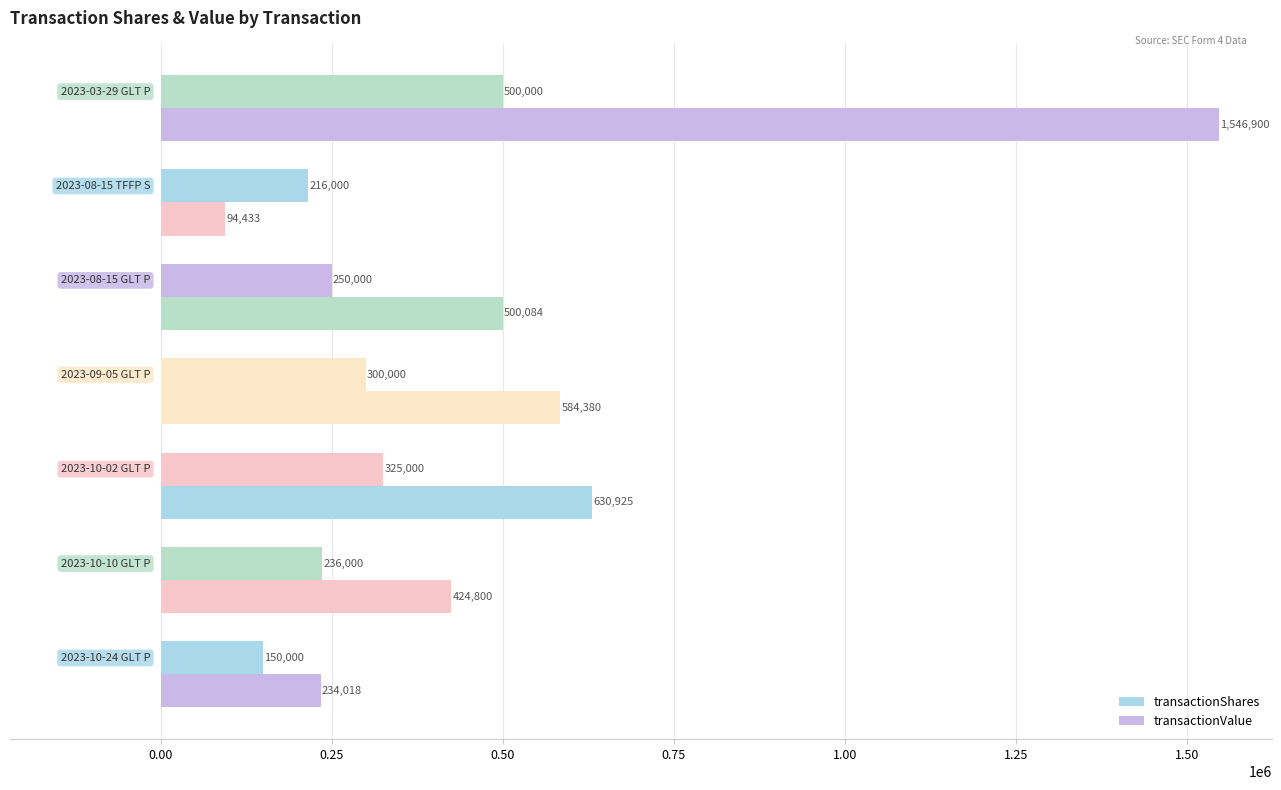

Count the number of categories in the chart.

7